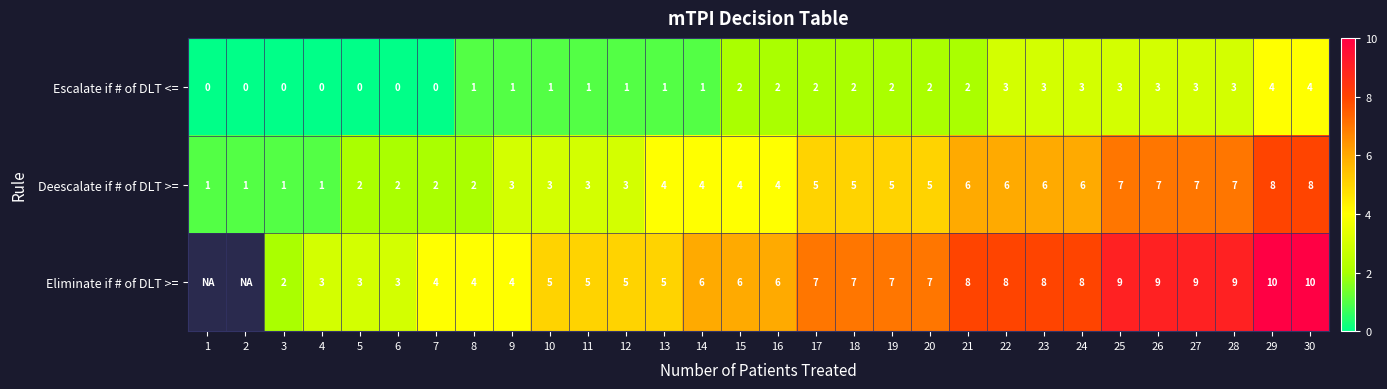

Is it true that Escalate if # of DLT <= equals 0.4 at 9?

False